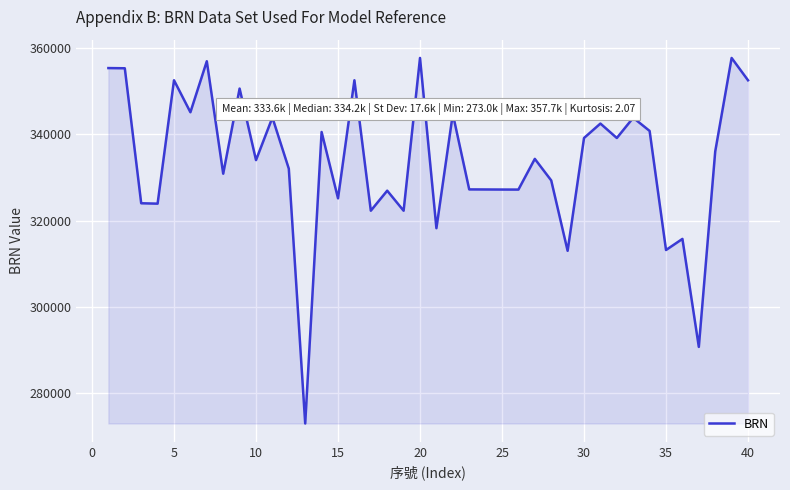

What is the greatest value displayed?

357668